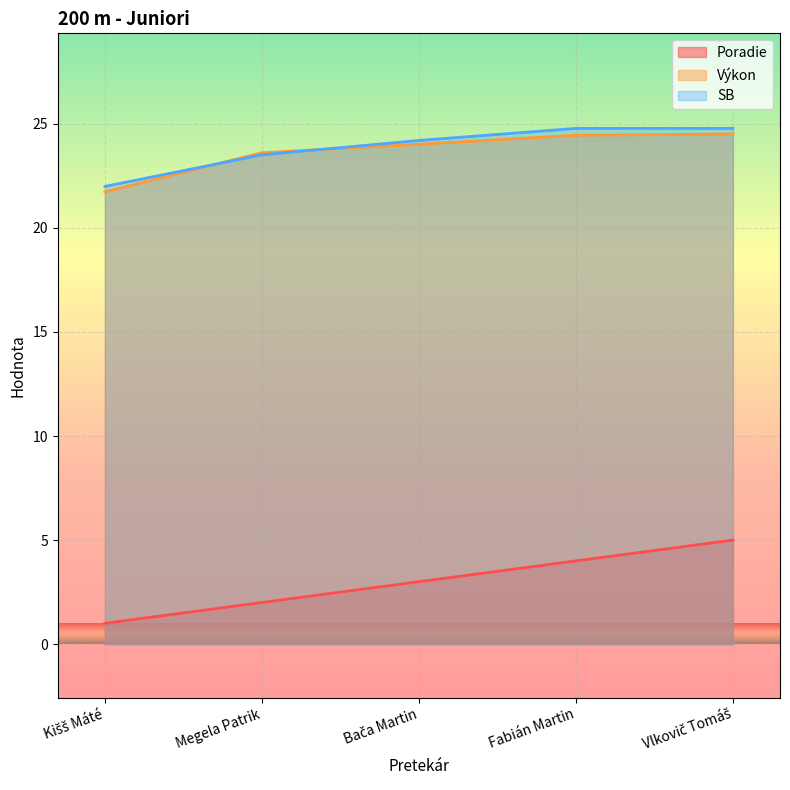

True or false: Poradie has more than 2 points higher than both neighbors.

False